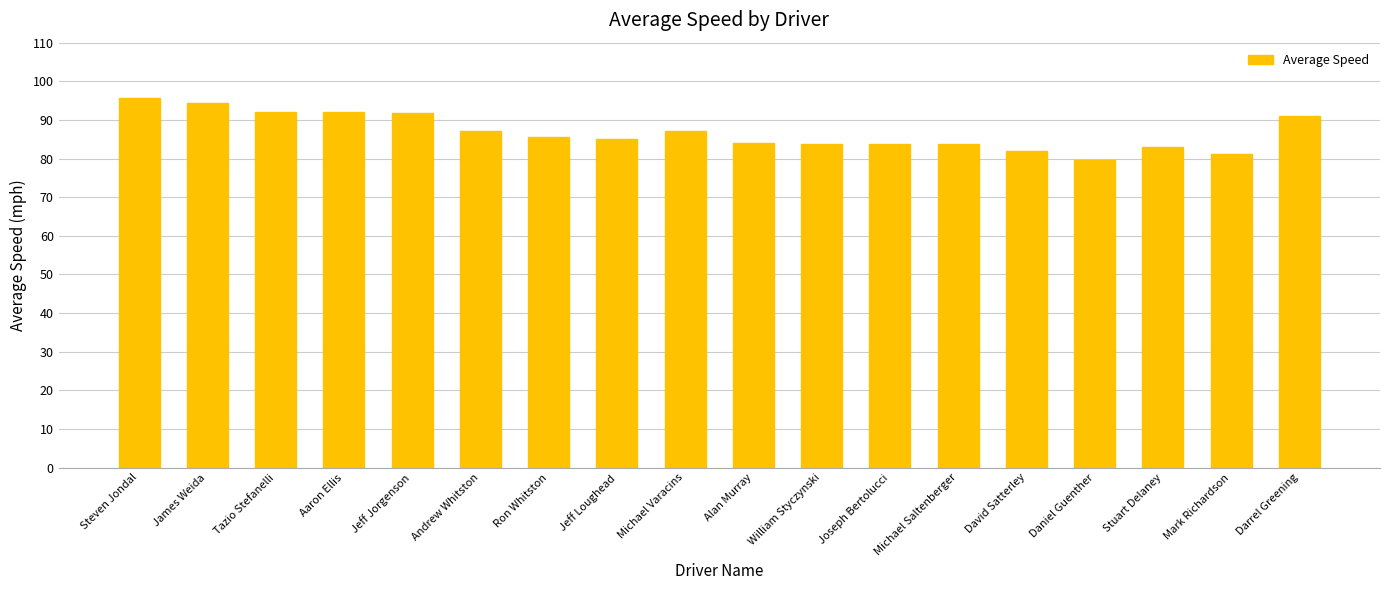

What is the difference between the values at Tazio Stefanelli and Jeff Loughead?

7.1